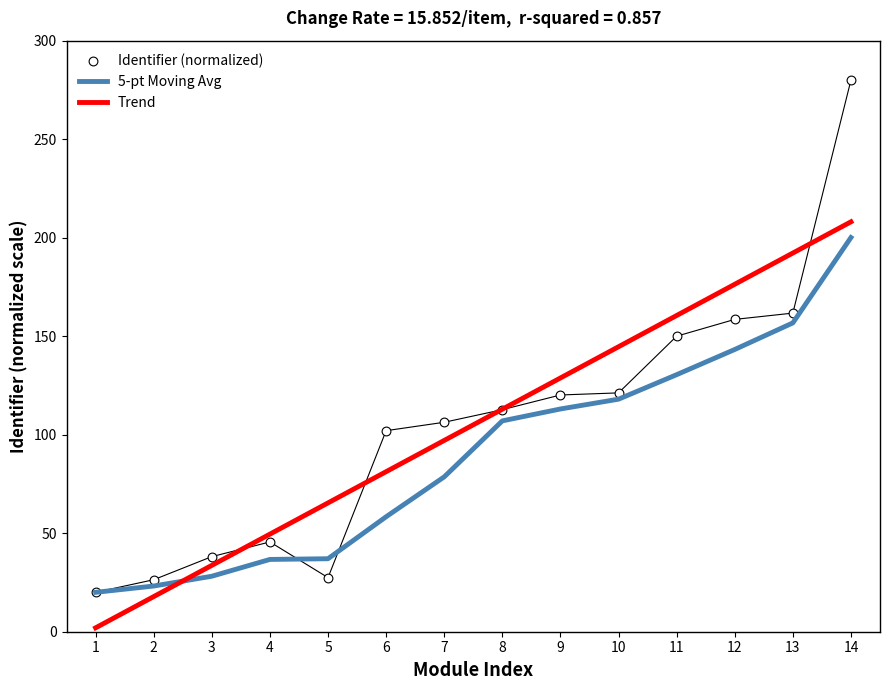

At how many categories does at least one series exceed 70?

9